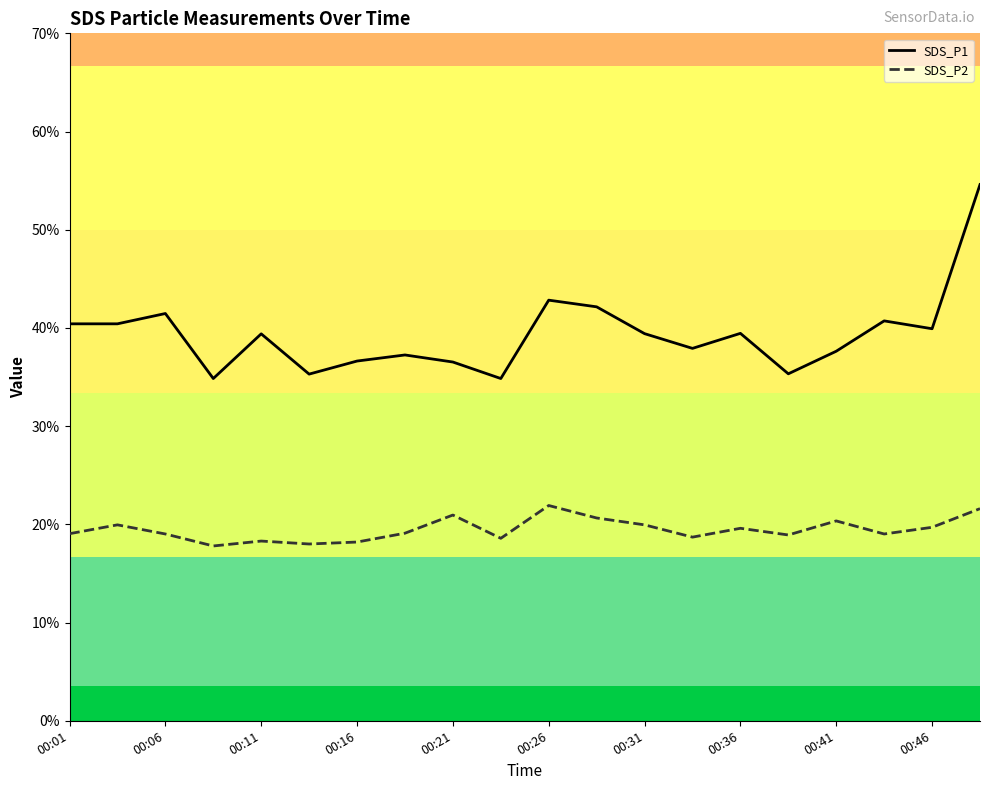

True or false: SDS_P1 and SDS_P2 cross at least once.

False